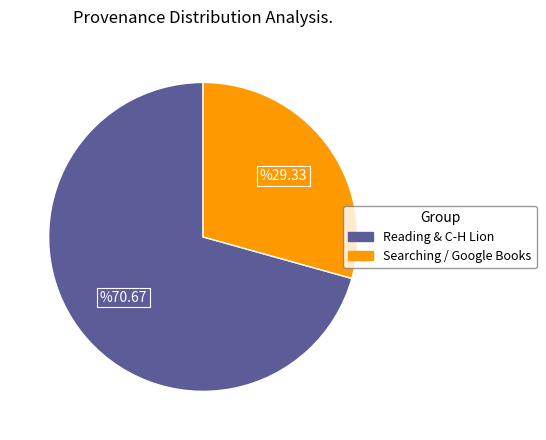

Count the number of slices in the pie.

2